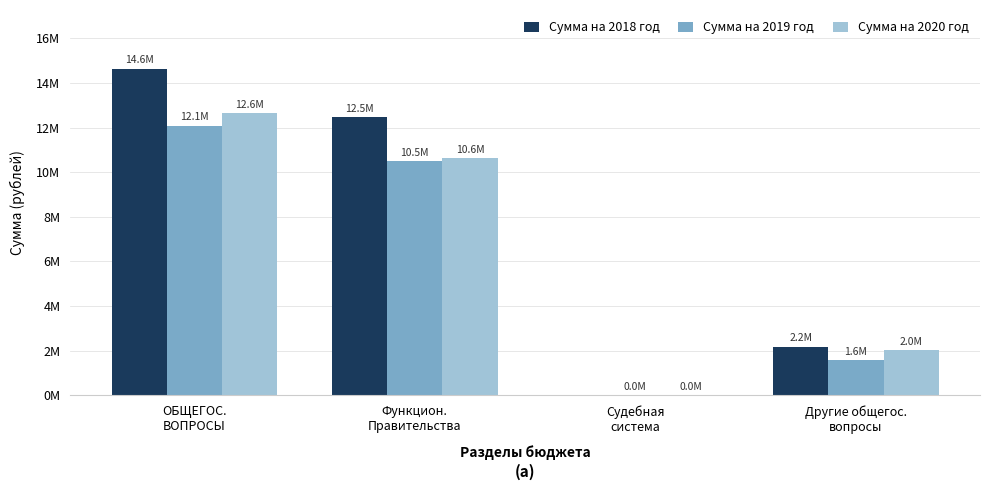

Does the chart contain stacked bars?

No